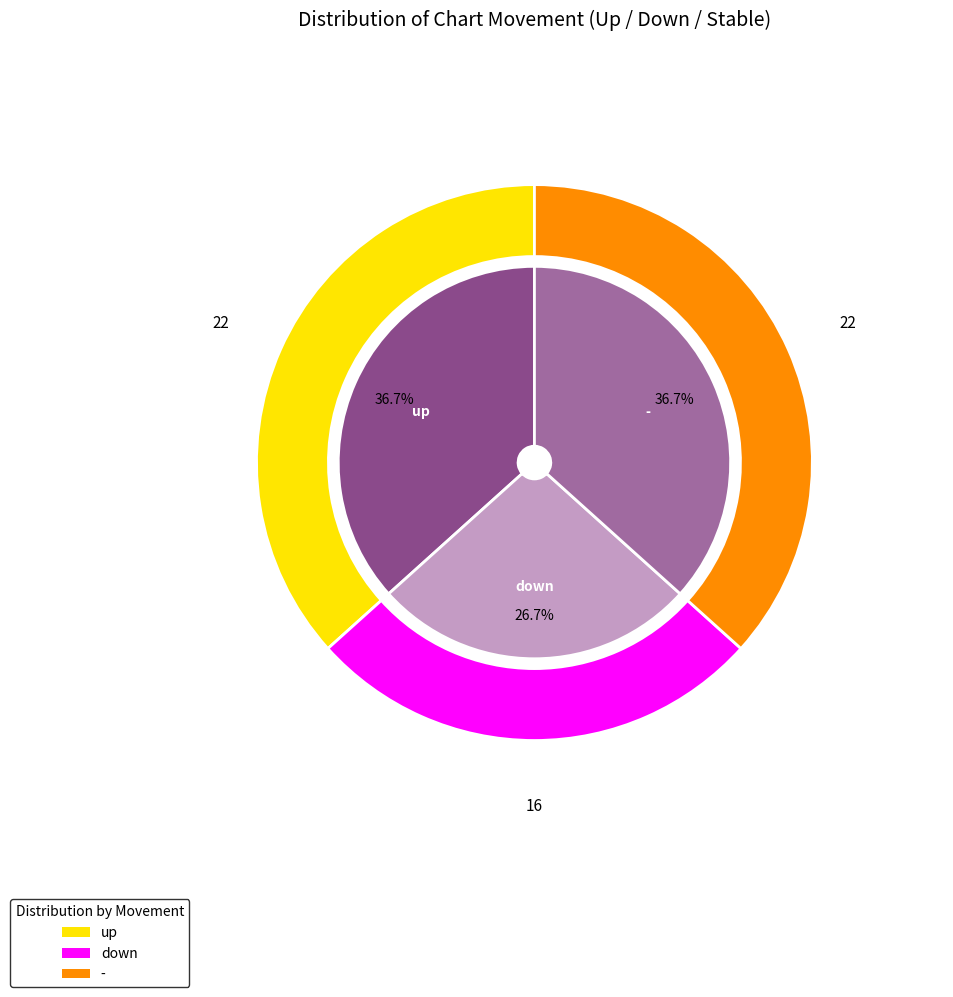

True or false: up accounts for 44% of the total.

False